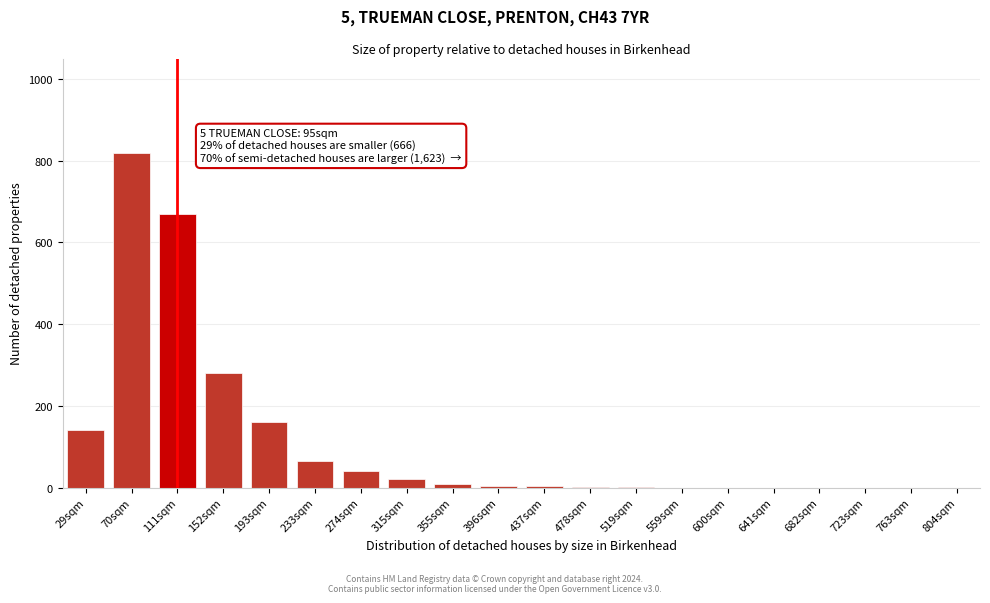

Which has a higher value, 29sqm or 559sqm?

29sqm